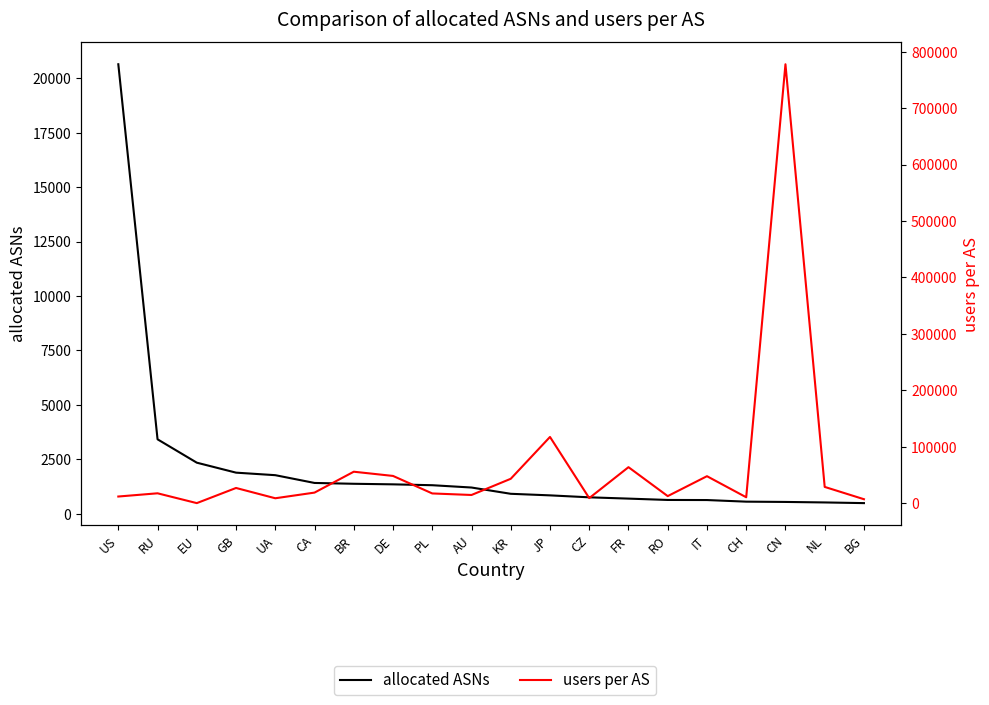

Rank the series by their maximum value, from highest to lowest.

users per AS, allocated ASNs